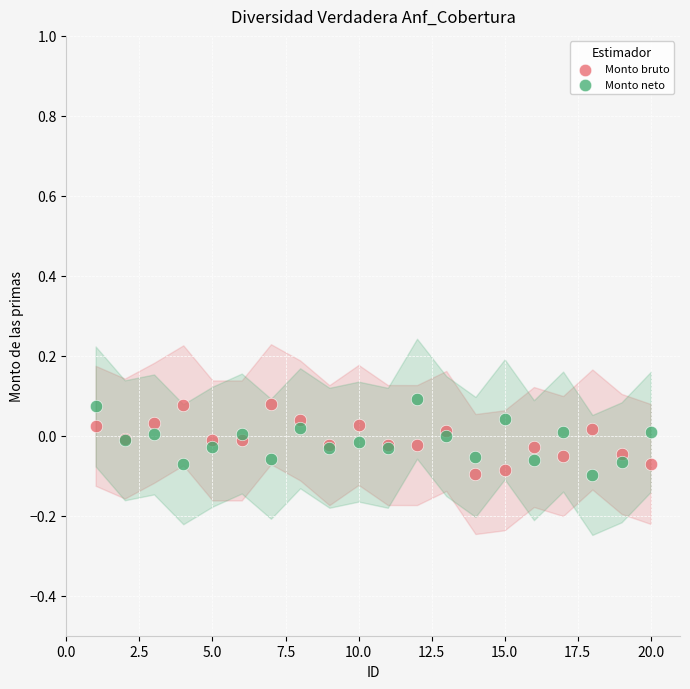

What is the X range (max minus min) for the scatter plot?

19.0